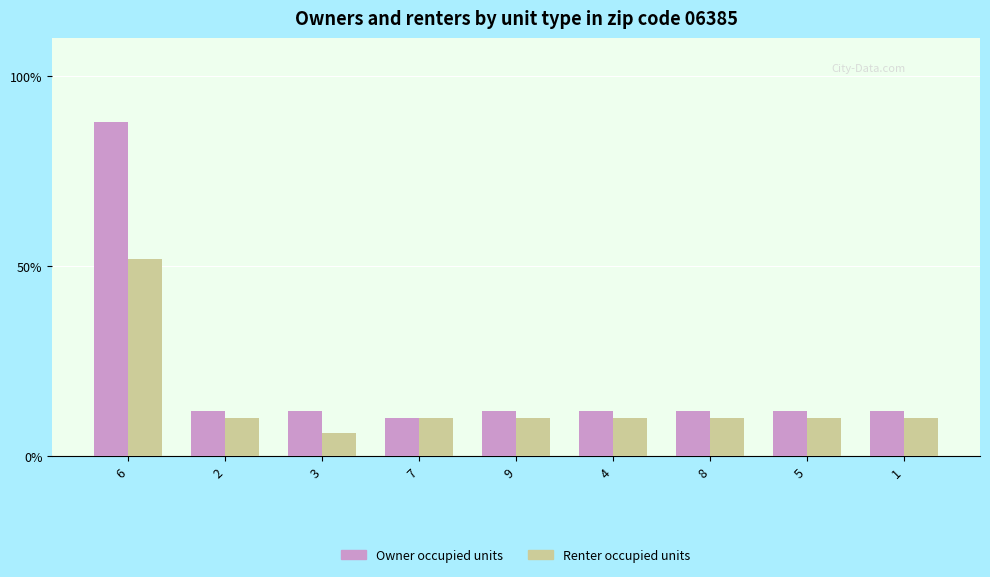

List the series in order of their peak value, lowest first.

Renter occupied units, Owner occupied units